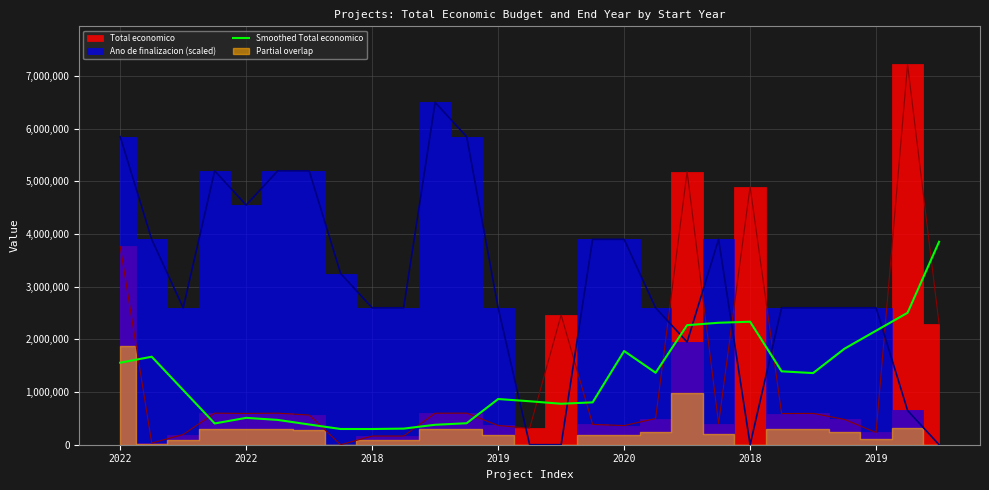

What is the change in value from 14 to 16?

+1001577.8